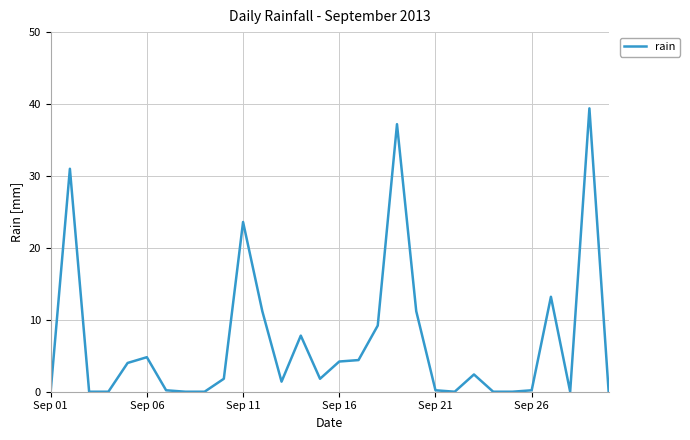

What is the maximum value shown in the chart?

39.4